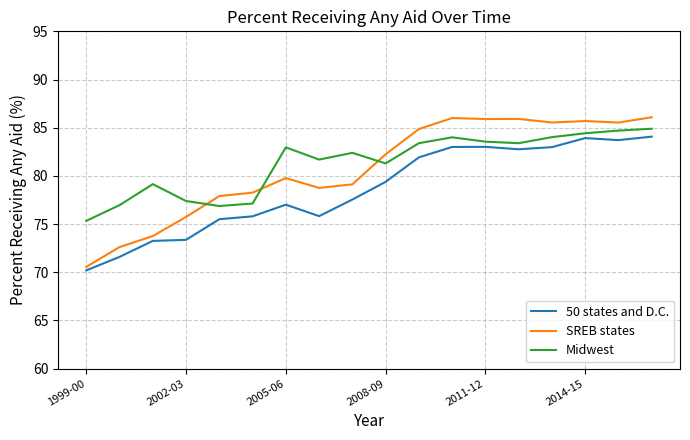

What is the highest value of the Midwest series?

84.9